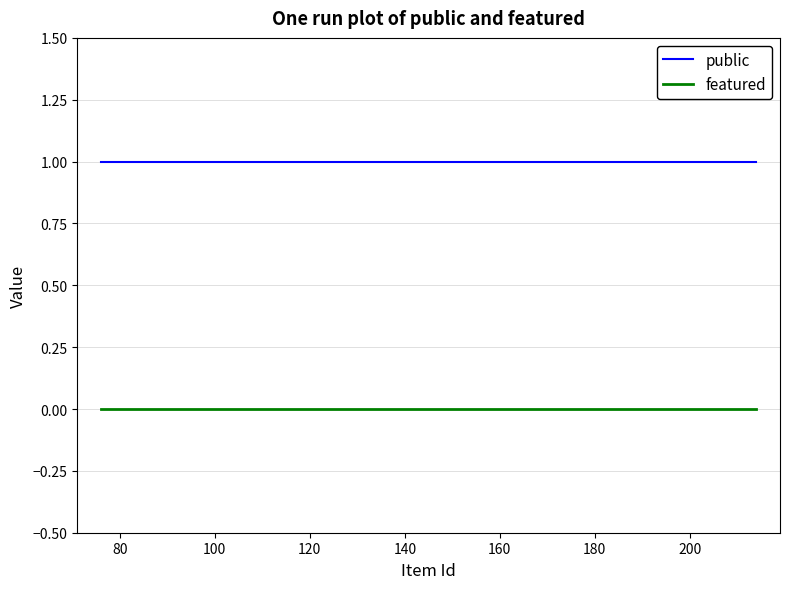

What are all the series names shown in the legend?

public, featured